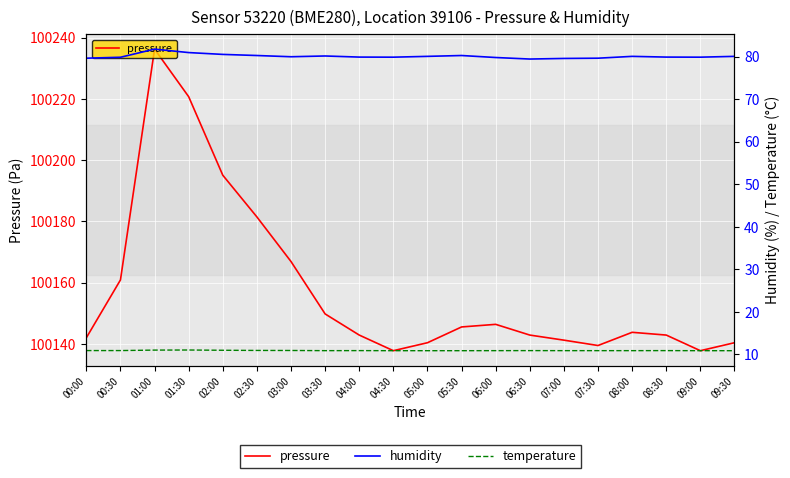

What is the highest value of the pressure series?

100236.2